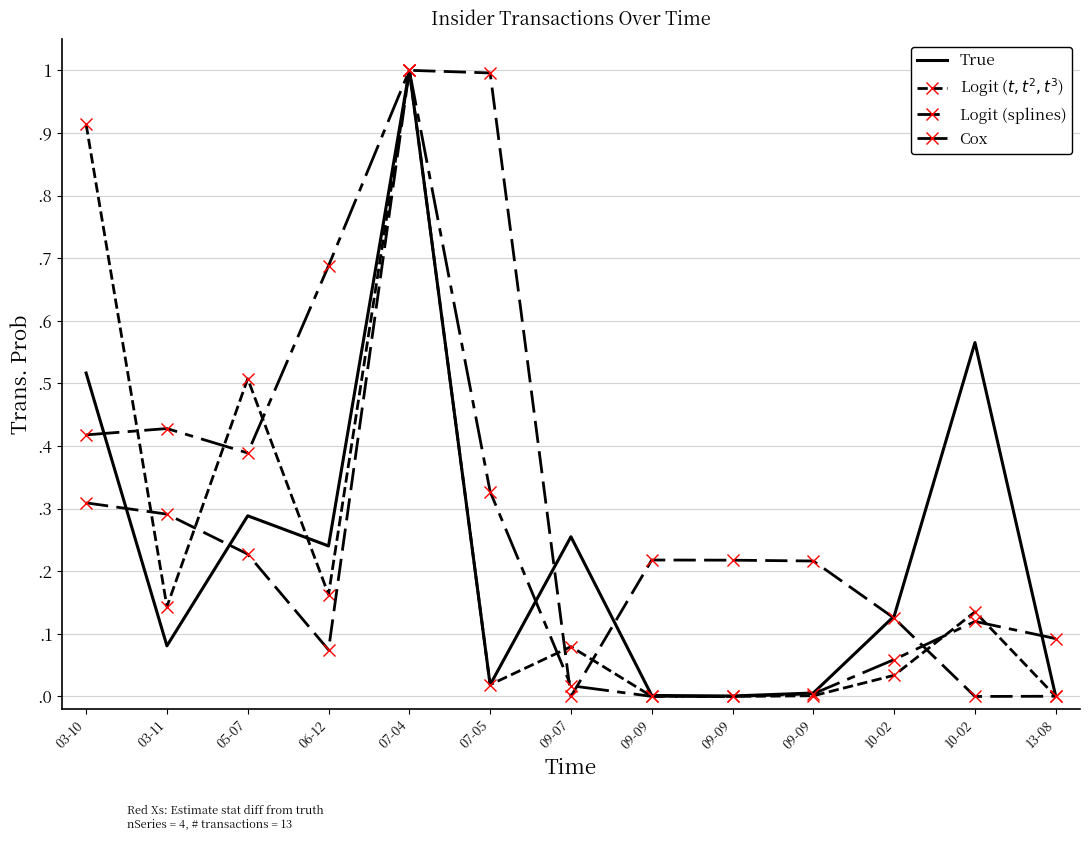

In Cox, how many points are higher than both neighbors (excluding endpoints)?

3